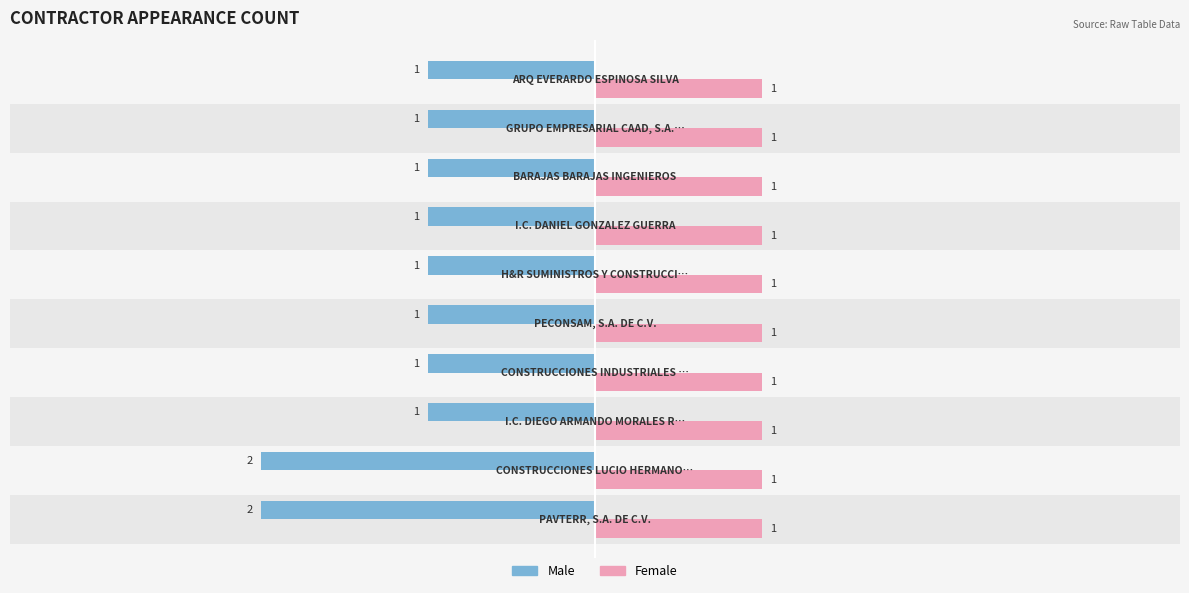

Is it true that Male equals -2.6 at 1?

False